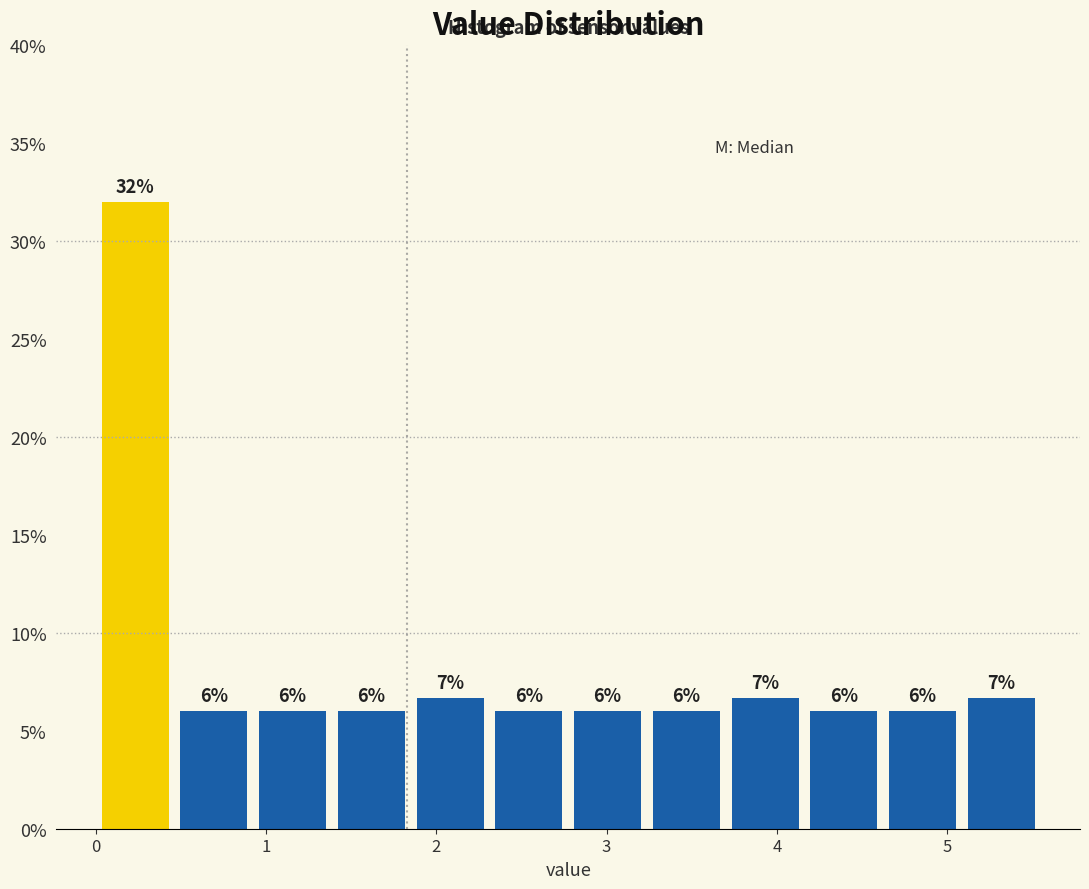

Over which range of the x-axis is the bar tallest?

0.0 to 0.5